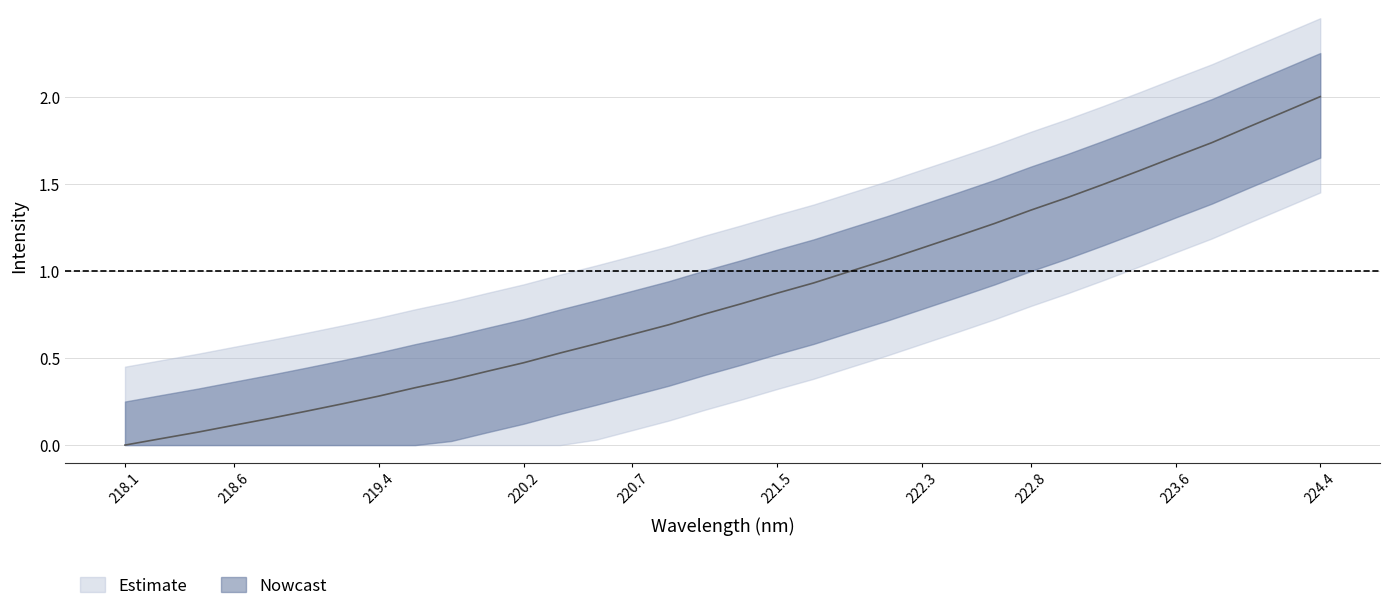

What is the sum of all values?

29.1